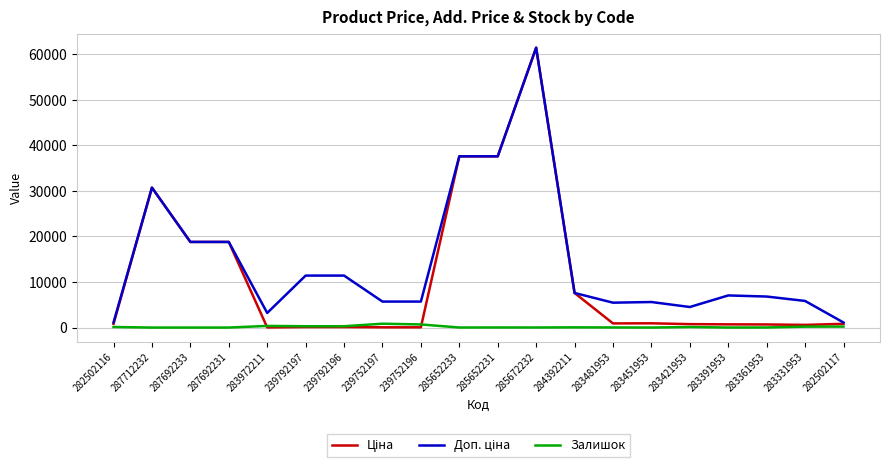

What is the maximum value shown in the chart?

61434.3